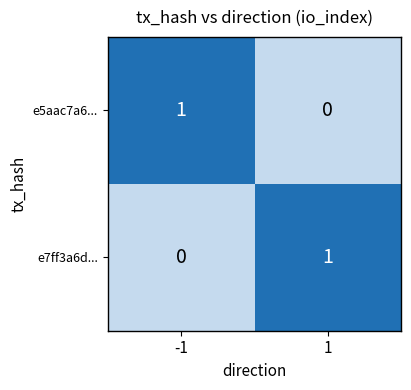

The value of e7ff3a6d... at -1 is -1. True or false?

False